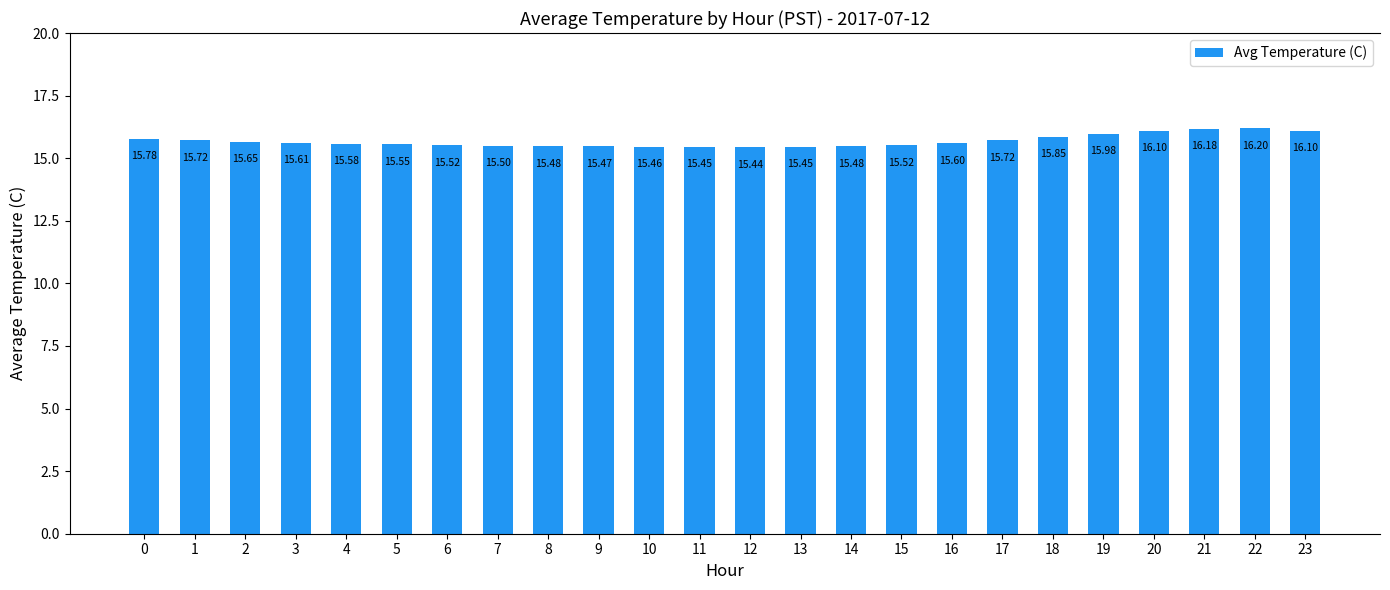

What is the average value?

15.7